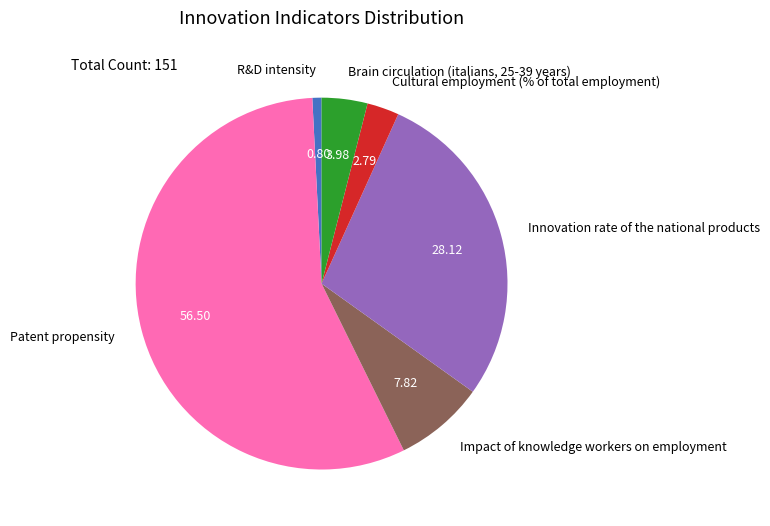

Combined, do Patent propensity and Impact of knowledge workers on employment account for over 50%?

Yes